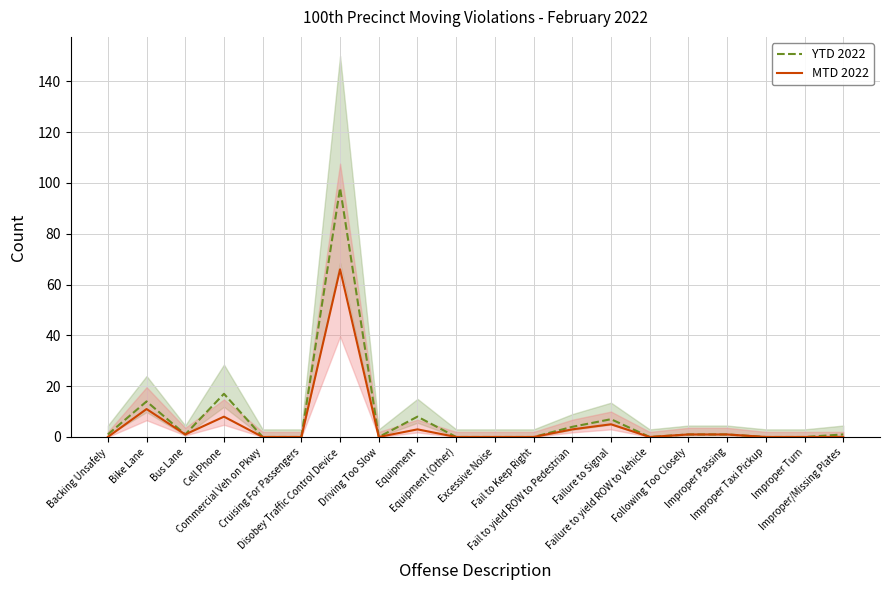

Where is MTD 2022 nearest to the value 33?

Bike Lane